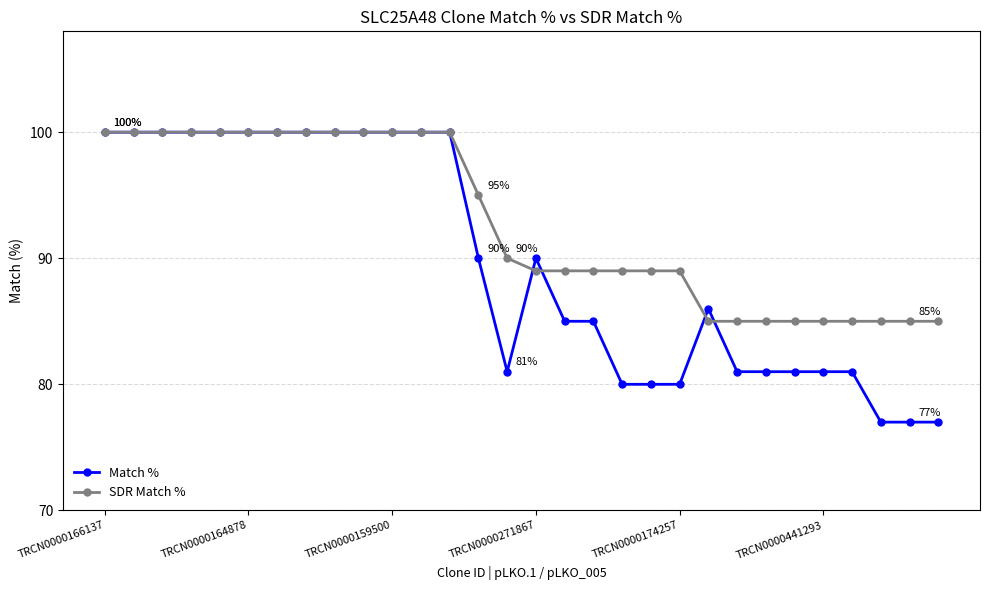

List the series in order of their overall mean, lowest first.

Match %, SDR Match %